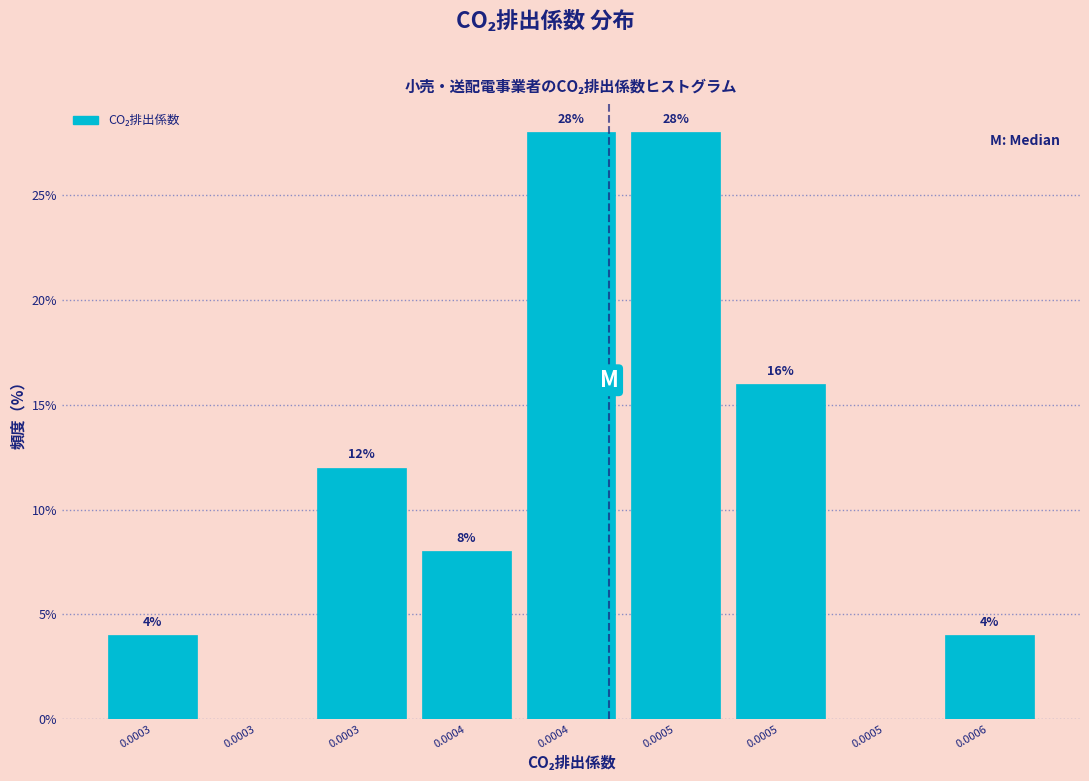

How many values are above zero?

7